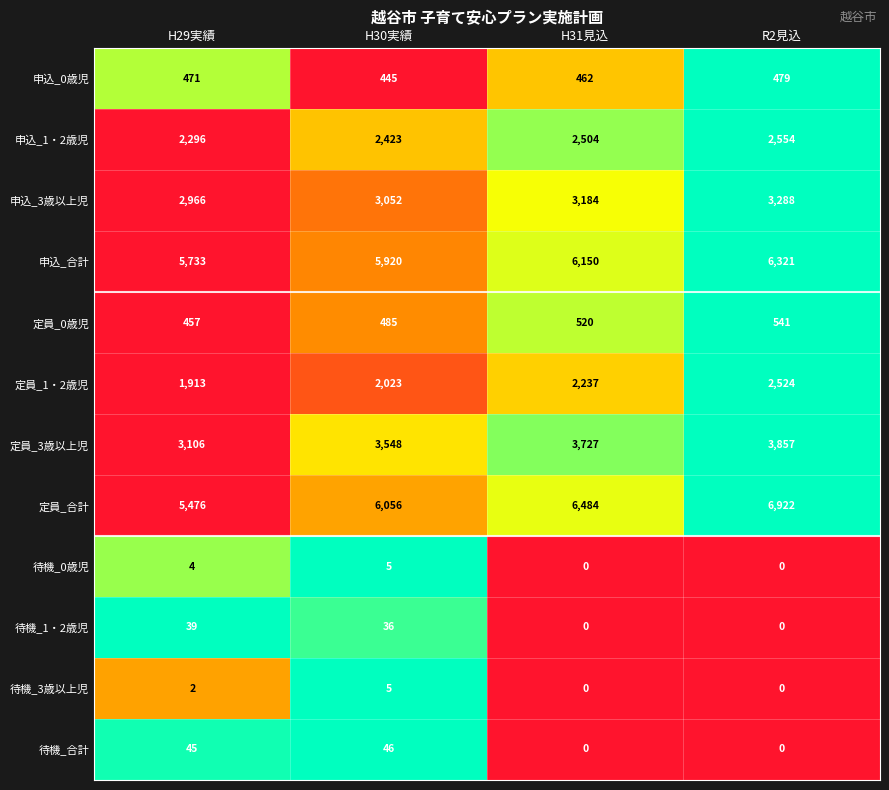

At H29実績, list the series in order from largest to smallest.

申込_合計, 定員_合計, 定員_3歳以上児, 申込_3歳以上児, 申込_1・2歳児, 定員_1・2歳児, 申込_0歳児, 定員_0歳児, 待機_合計, 待機_1・2歳児, 待機_0歳児, 待機_3歳以上児